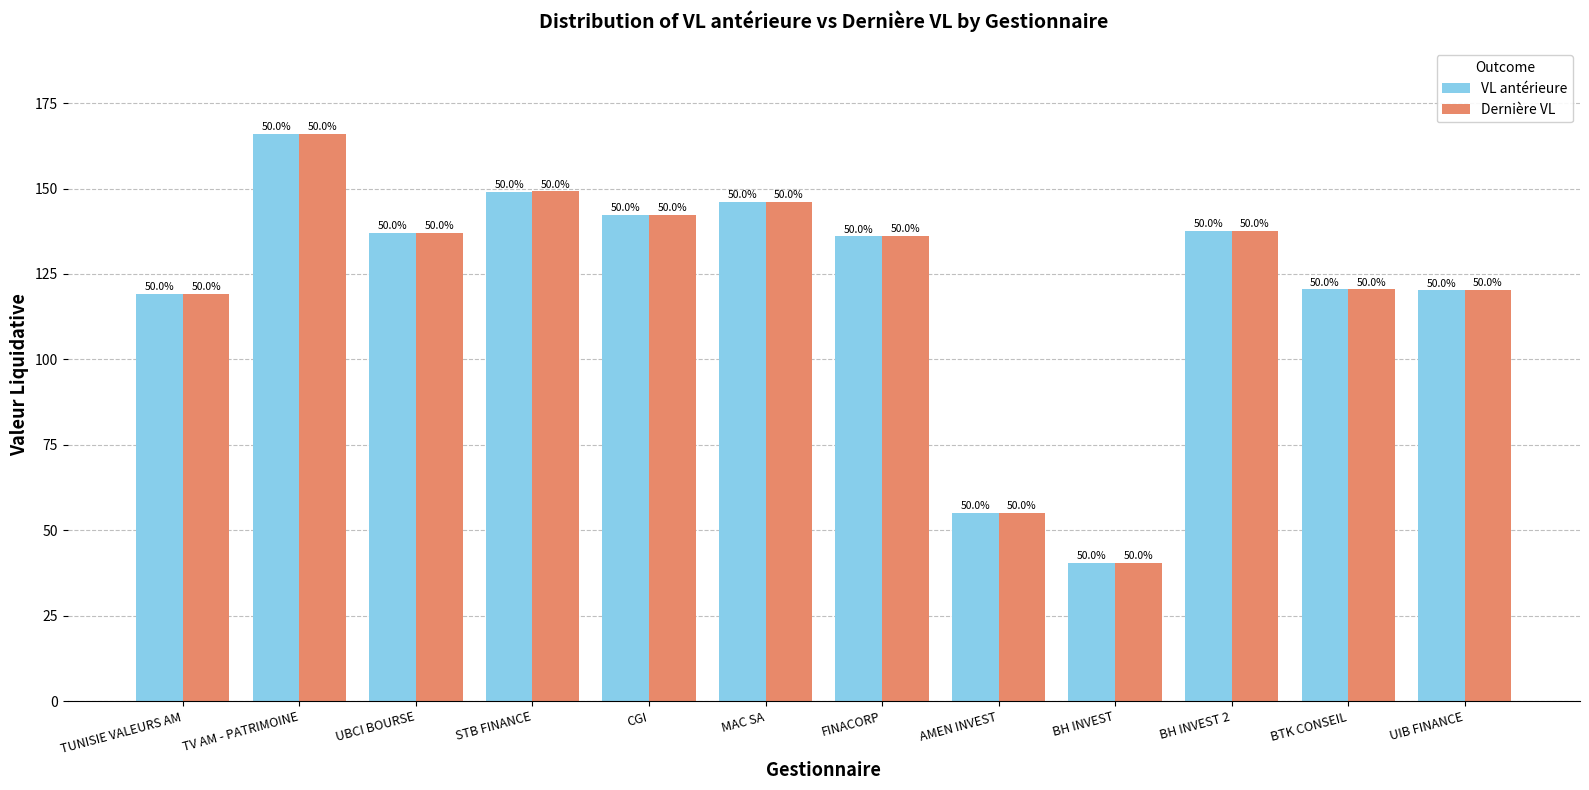

Which category has the highest value in the VL antérieure series?

TV AM - PATRIMOINE